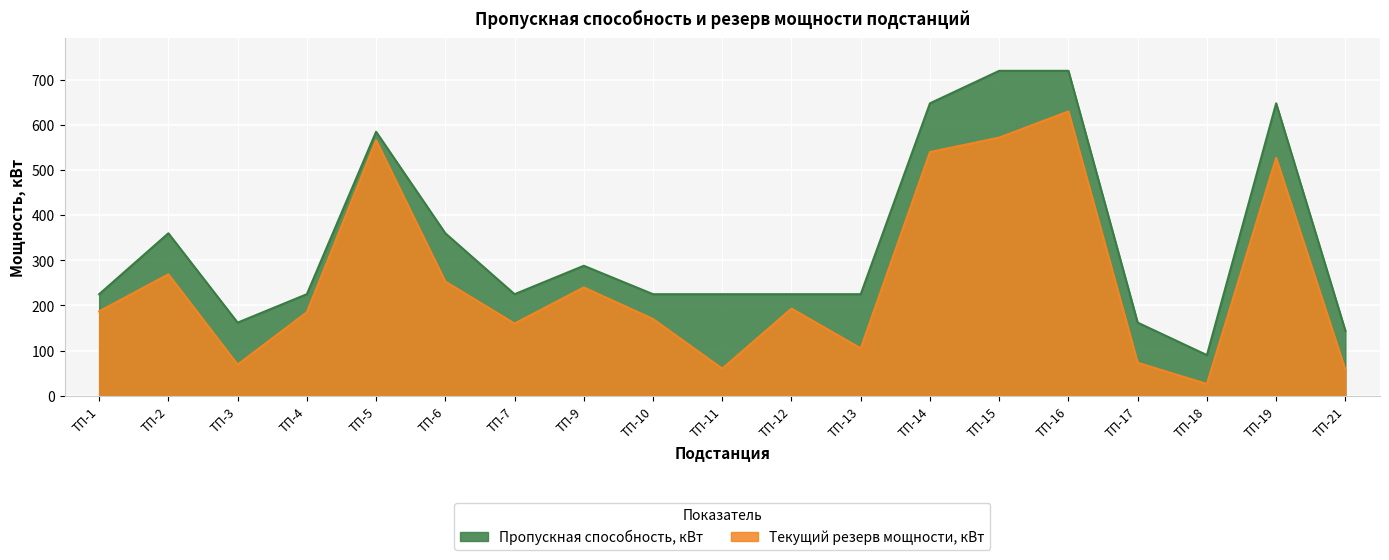

List the labels in order of Пропускная способность, кВт value, largest first.

ТП-15, ТП-16, ТП-14, ТП-19, ТП-5, ТП-2, ТП-6, ТП-9, ТП-1, ТП-4, ТП-7, ТП-10, ТП-11, ТП-12, ТП-13, ТП-3, ТП-17, ТП-21, ТП-18